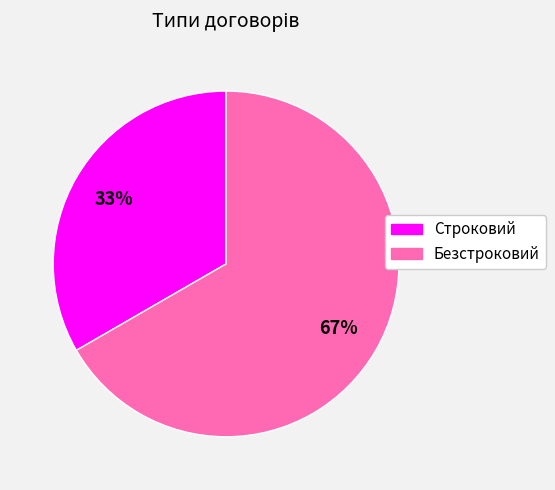

Count the number of slices in the pie.

2